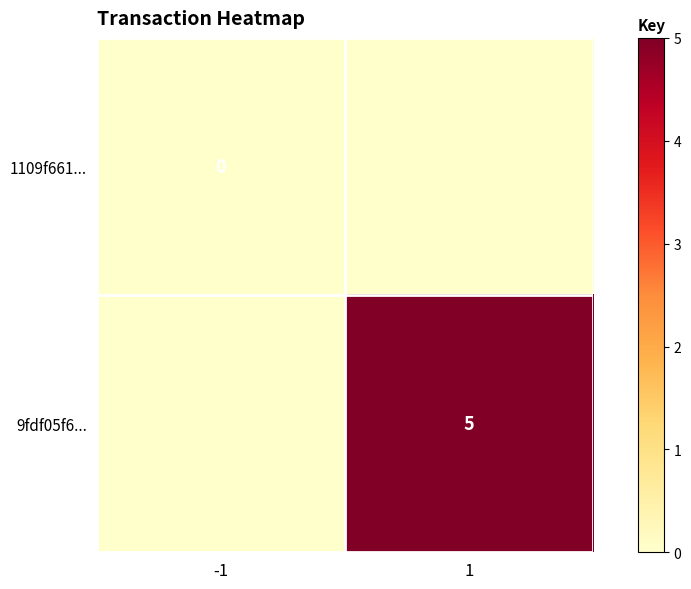

Between 1 and -1, which is larger?

1